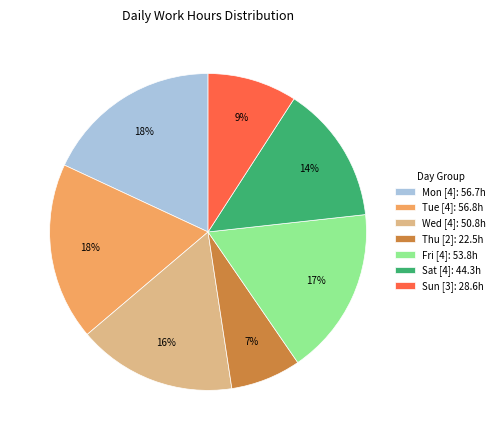

To the nearest percent, what portion does Sat [4]: 44.3h represent?

14%